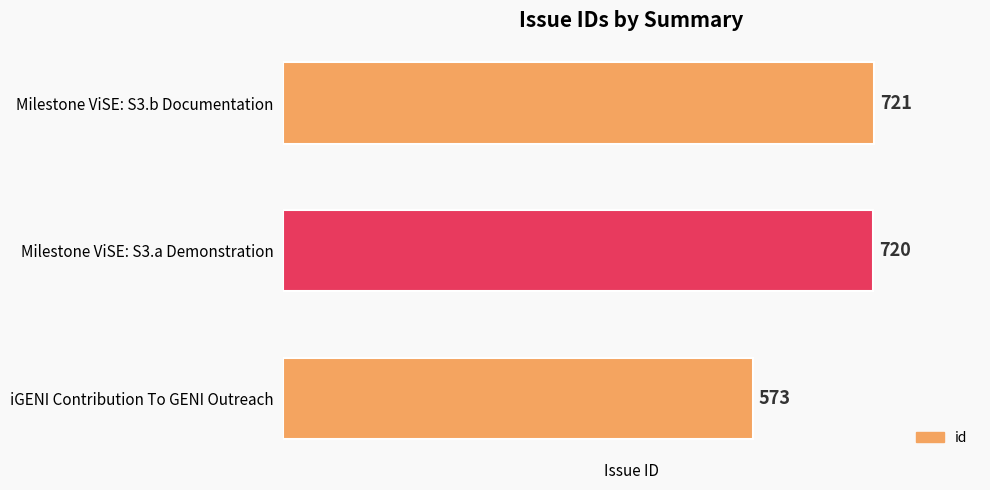

Are the bars grouped side by side (vs. stacked)?

No